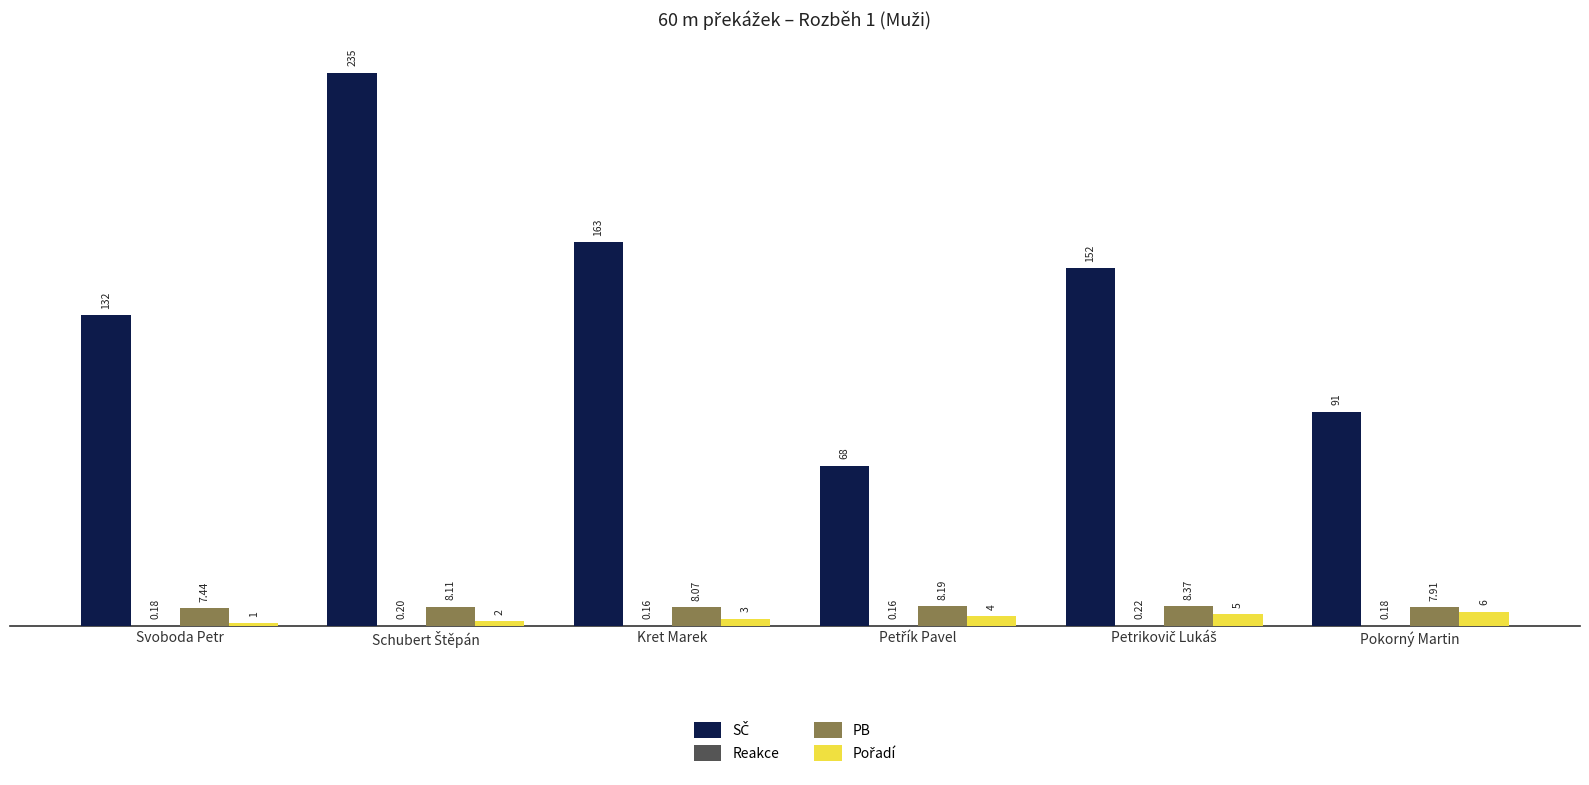

How many data points does each series have?

6